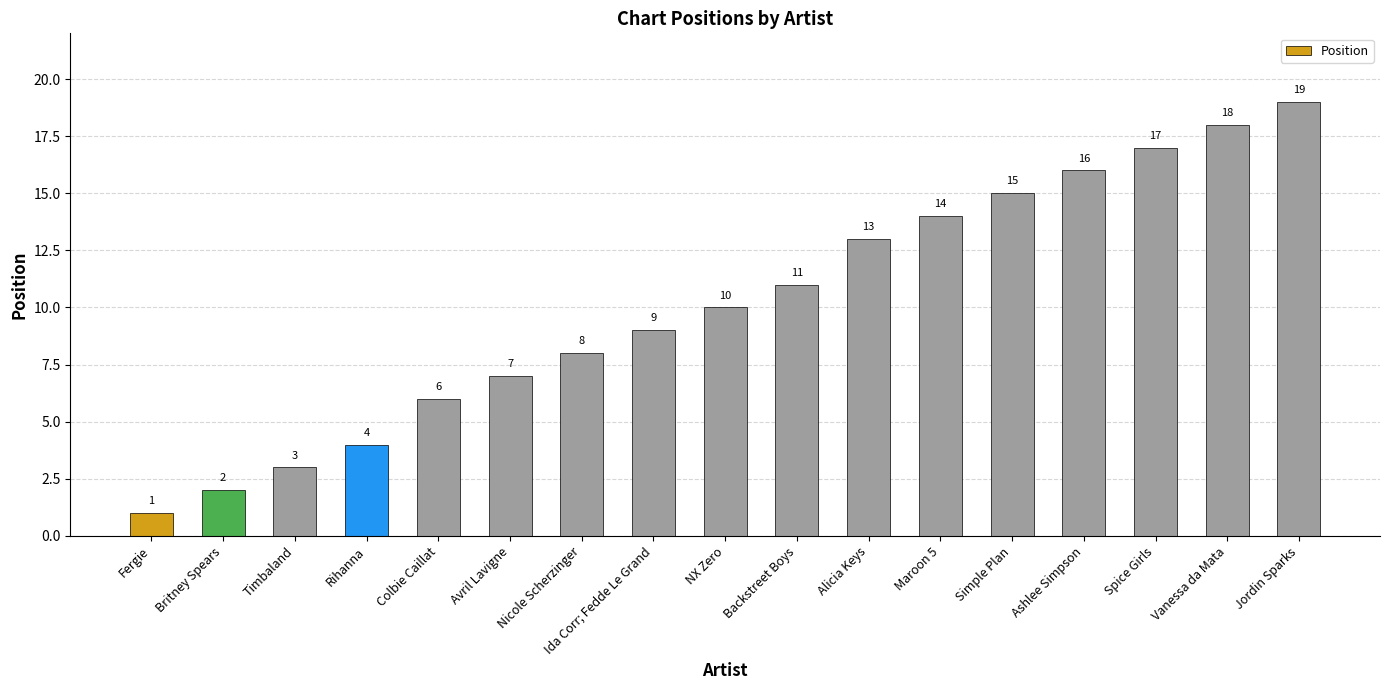

List the labels in order of value, largest first.

Jordin Sparks, Vanessa da Mata, Spice Girls, Ashlee Simpson, Simple Plan, Maroon 5, Alicia Keys, Backstreet Boys, NX Zero, Ida Corr; Fedde Le Grand, Nicole Scherzinger, Avril Lavigne, Colbie Caillat, Rihanna, Timbaland, Britney Spears, Fergie